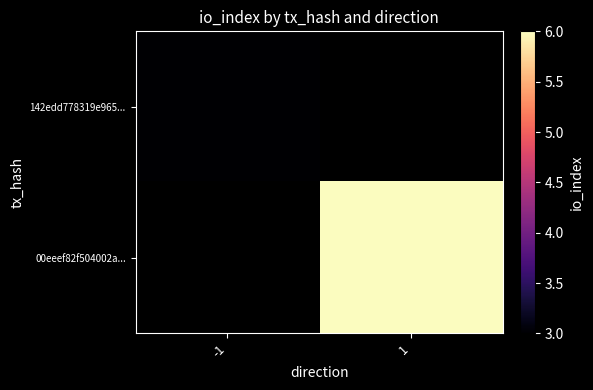

List the series in order of their peak value, lowest first.

142edd778319e965..., 00eeef82f504002a...